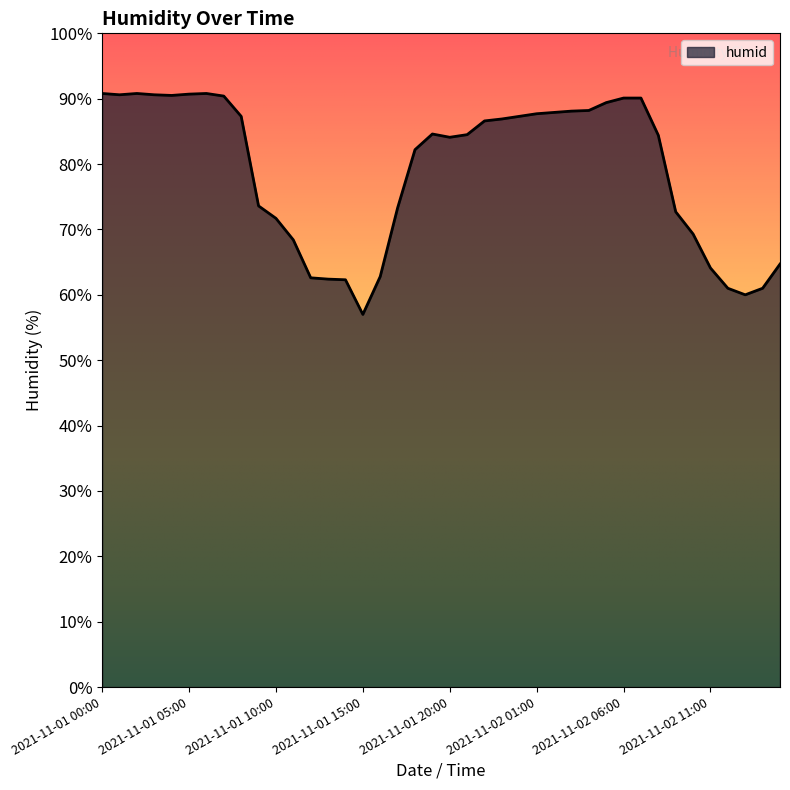

What is the difference between the maximum and minimum values?

33.8